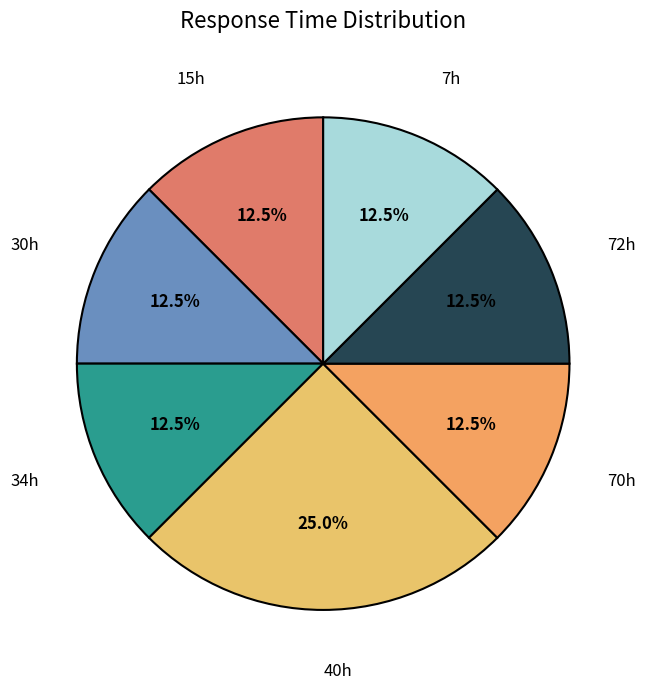

Which slice is the largest?

40h